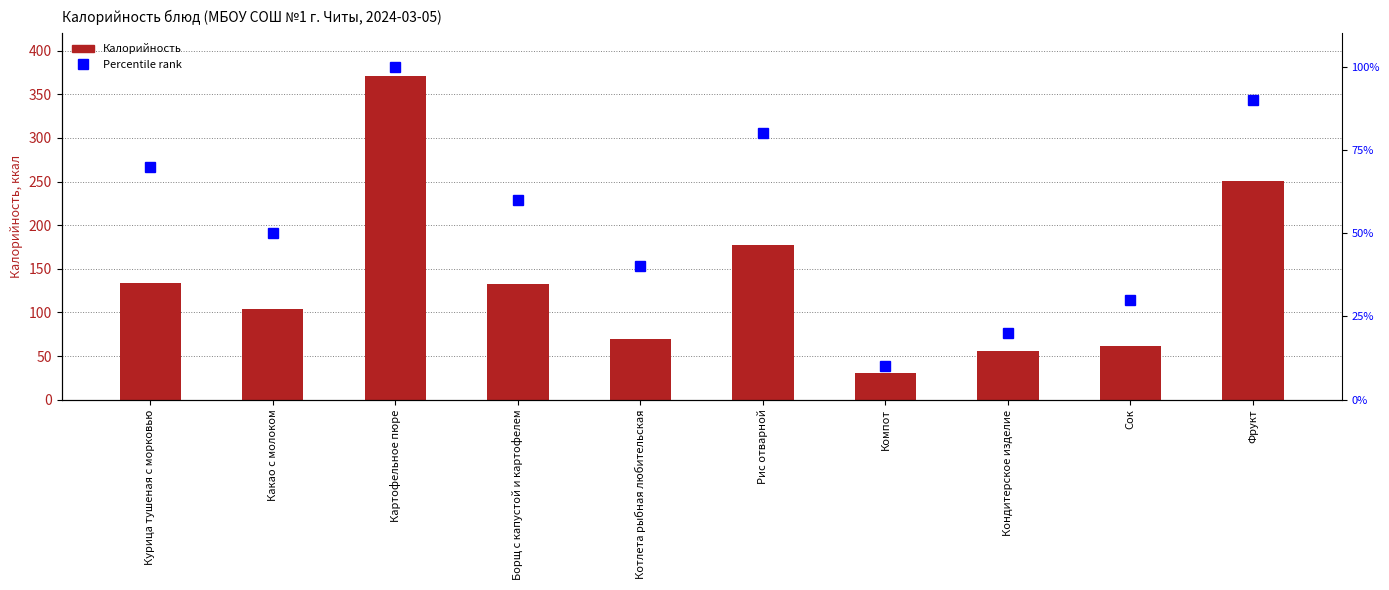

What position from the left is Кондитерское изделие?

8